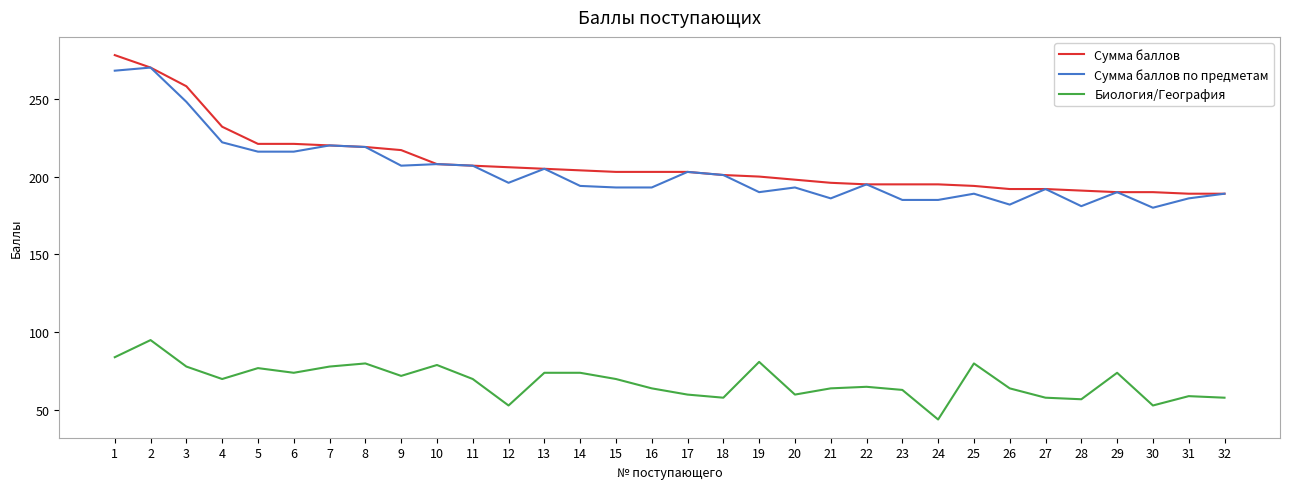

What is the maximum value for Сумма баллов?

278